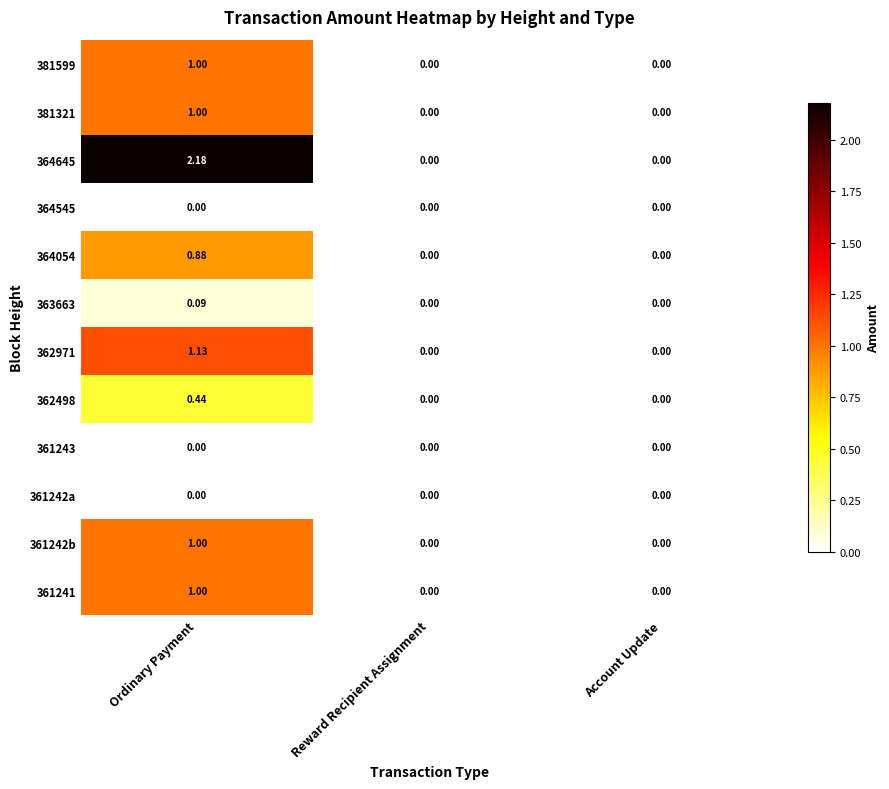

Which category has the highest value in the 362498 series?

Ordinary Payment